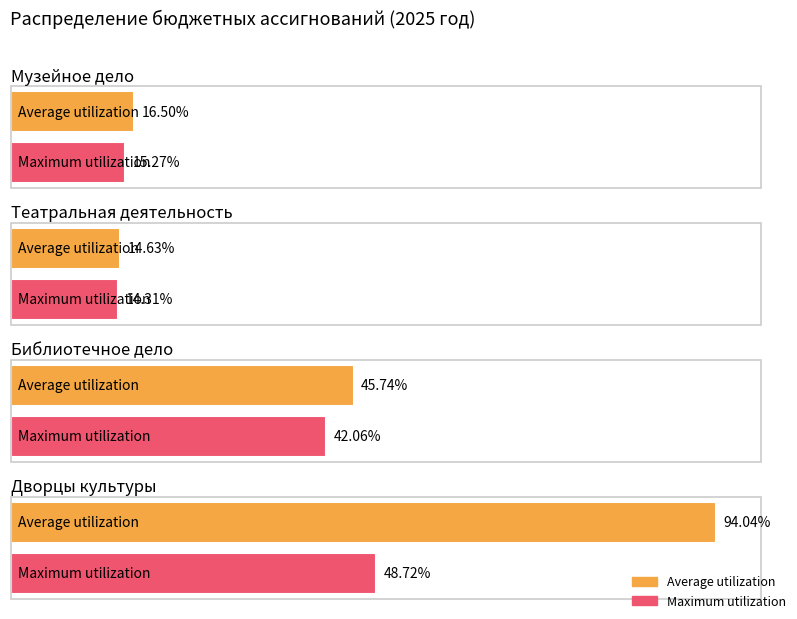

Which series has the largest total across all categories?

Average utilization